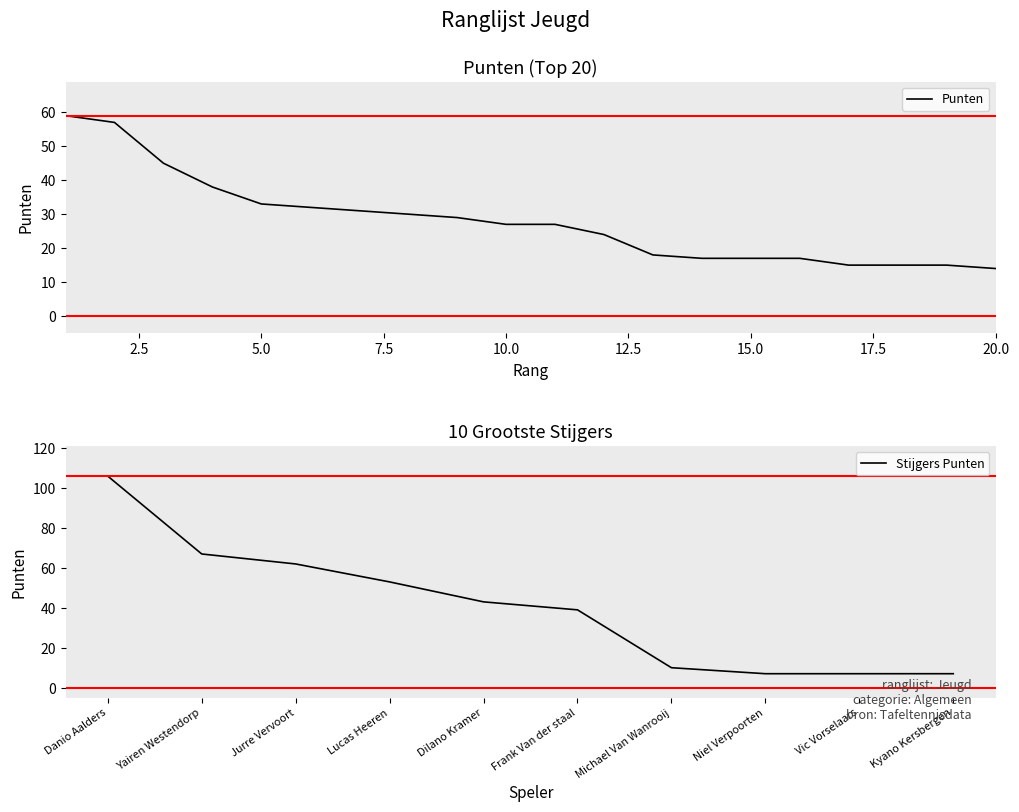

What is the lowest value of the Stijgers Punten series?

7